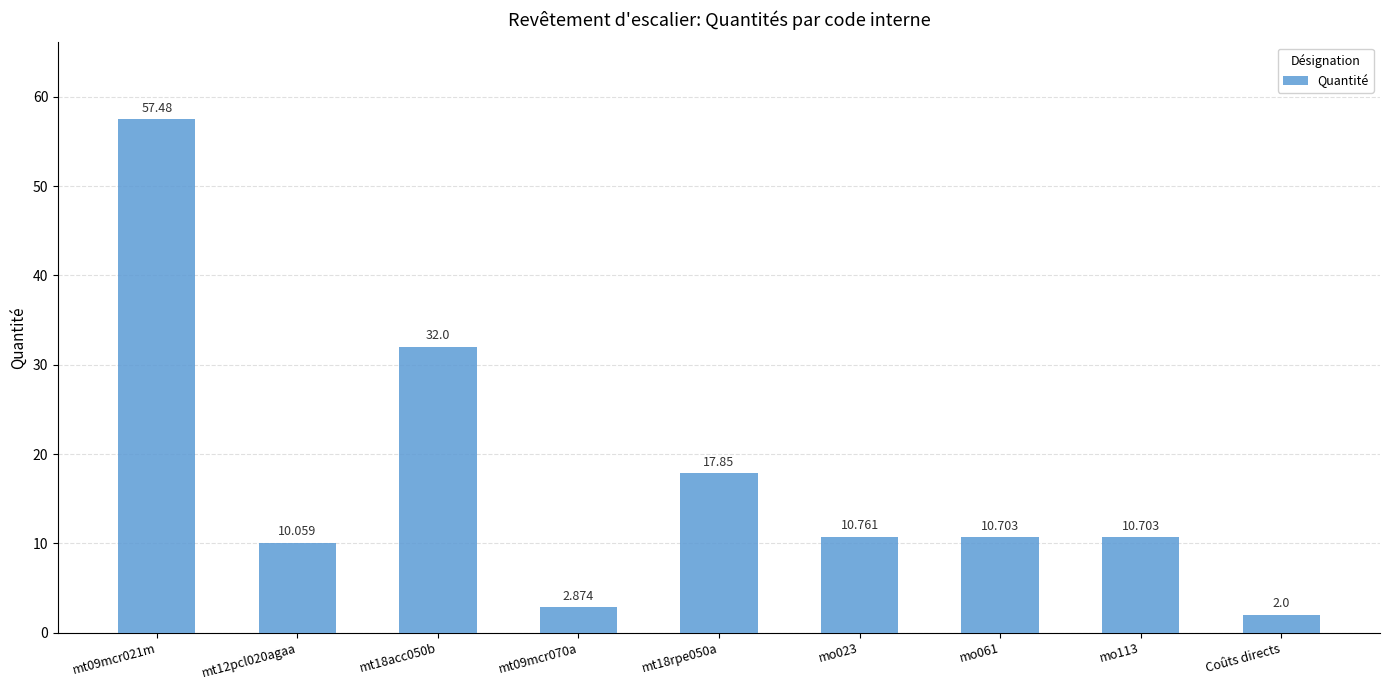

What is the change in value from mo113 to Coûts directs?

-8.7